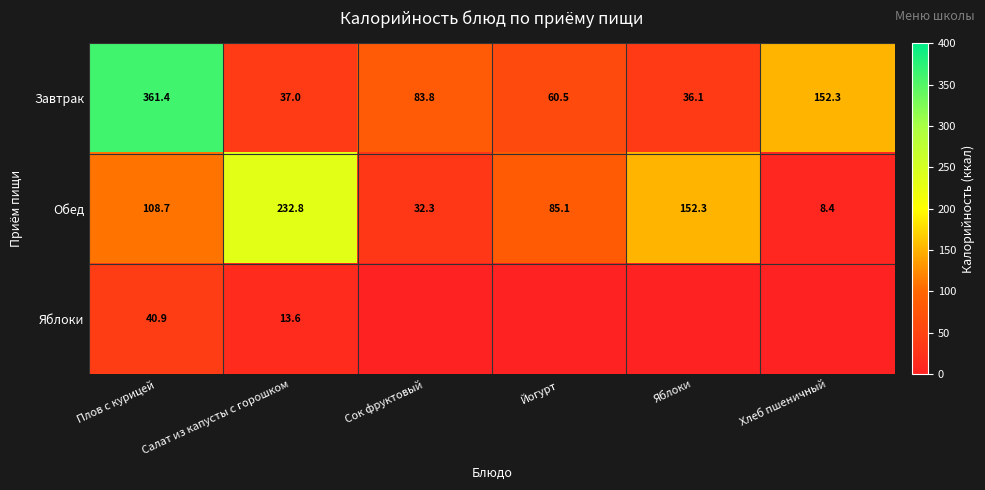

Is the value of Завтрак at Хлеб пшеничный greater than the value of Обед at Салат из капусты с горошком?

No